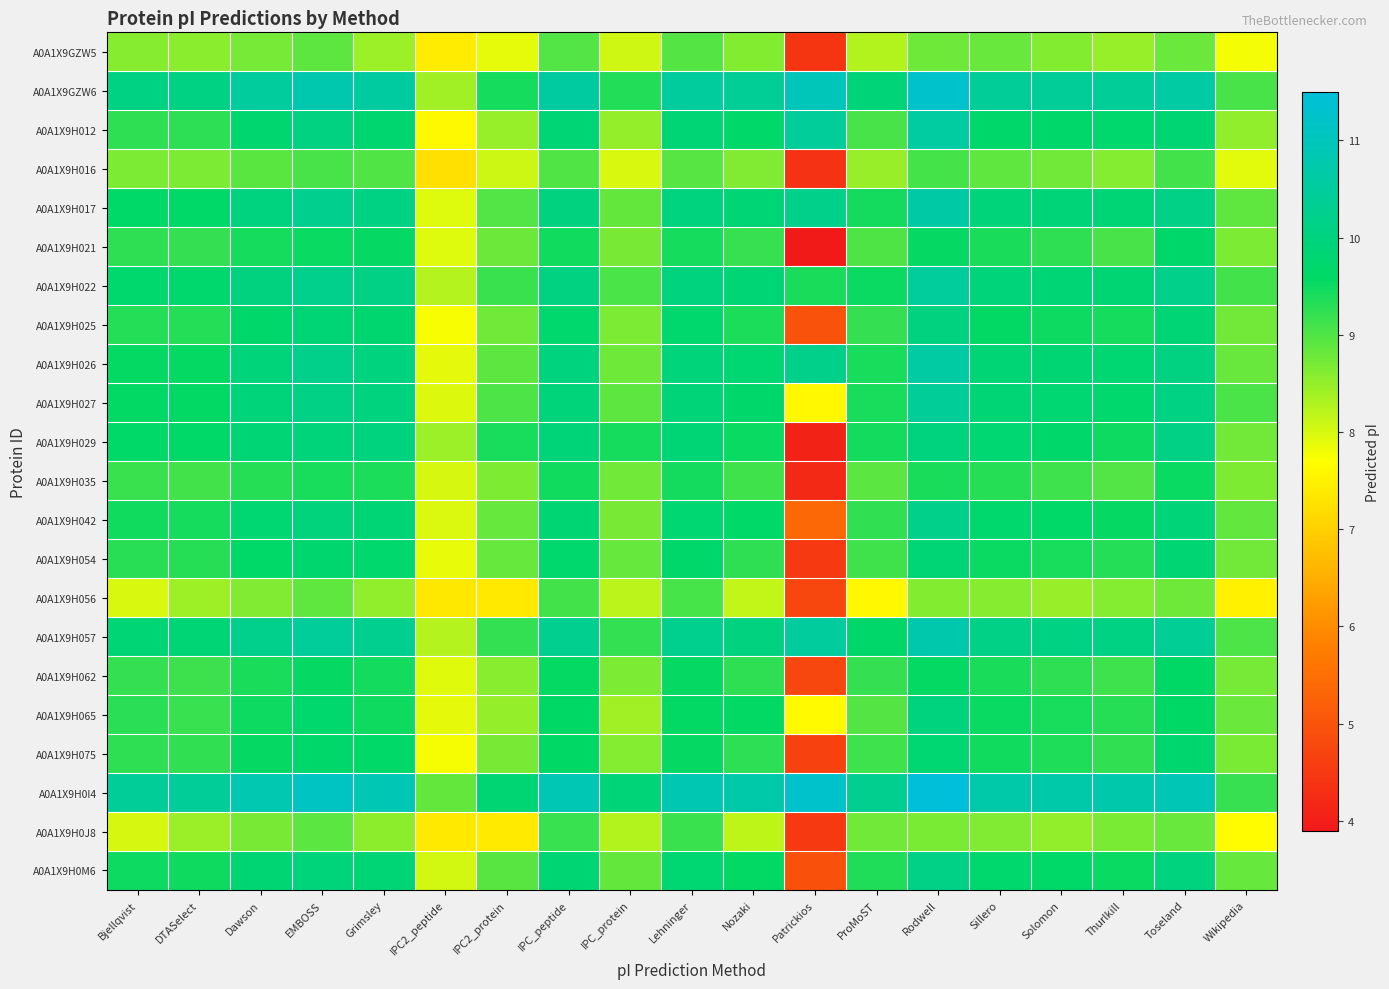

What is the spread (max minus min) of values at IPC_protein?

1.9